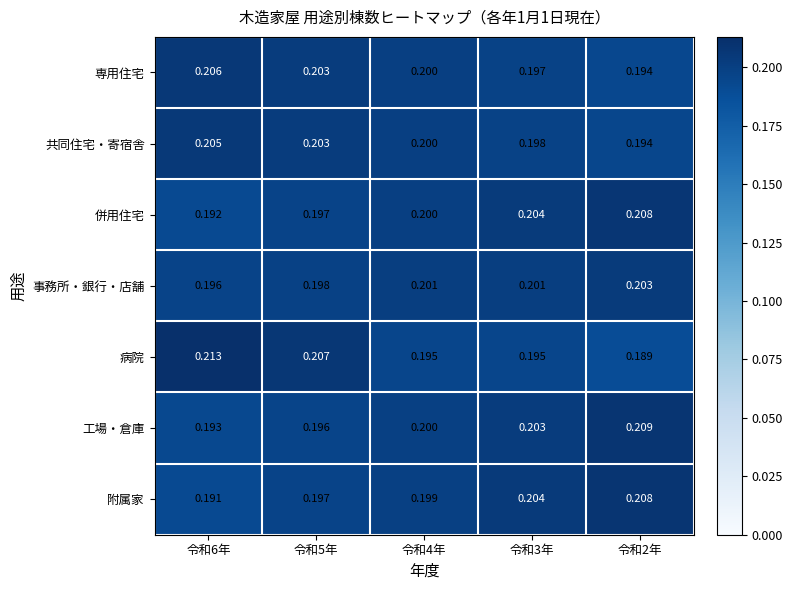

Which series has the widest spread of values?

病院